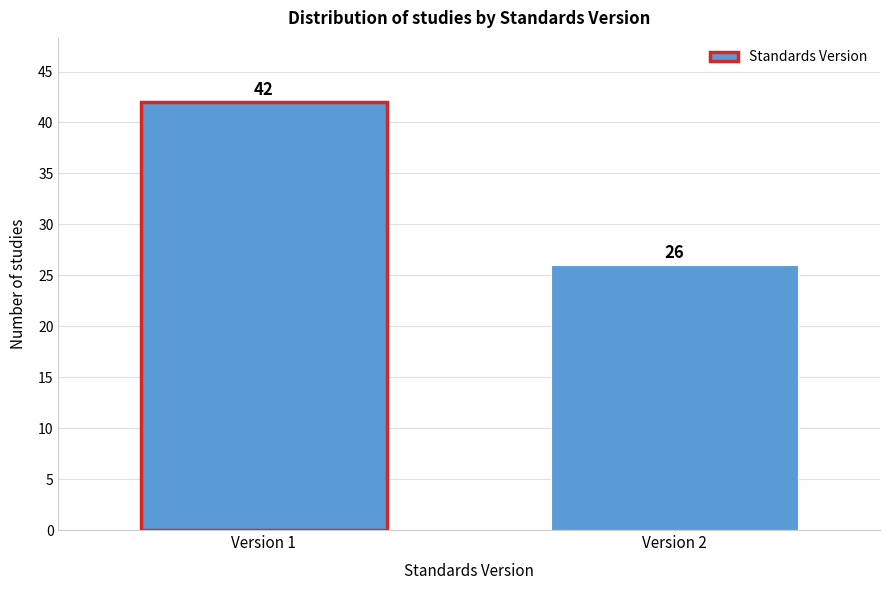

Reading right to left, transcribe all the data shown in this chart.

Version 2=26	Version 1=42